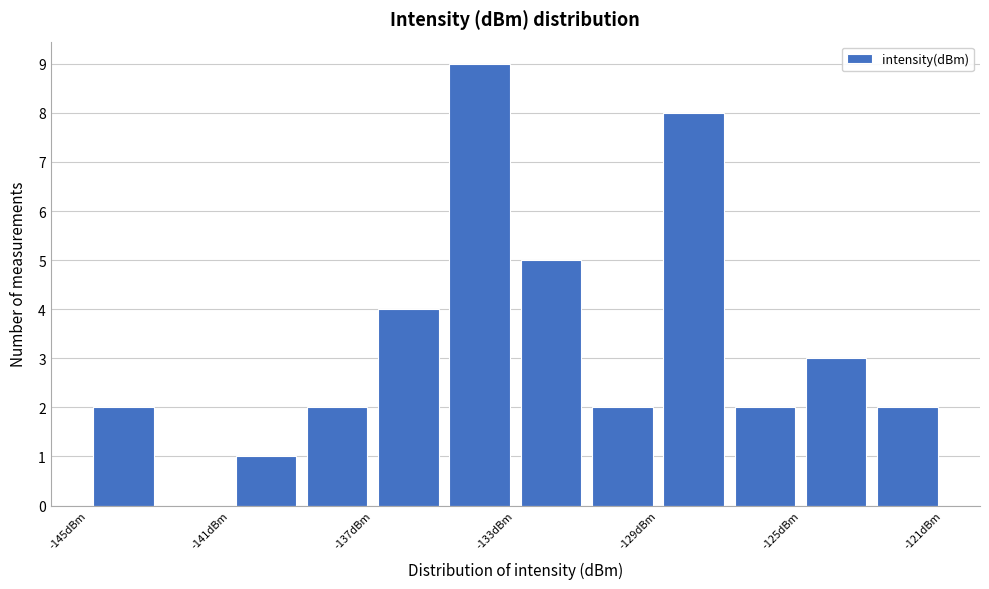

Reading left to right, list every bar in this chart as the range it spans on the x-axis followed by its height. The values are not printed on the chart, so give them approximately, as read against the axis.

-145 to -143: 2
-143 to -141: 0
-141 to -139: 1
-139 to -137: 2
-137 to -135: 4
-135 to -133: 9
-133 to -131: 5
-131 to -129: 2
-129 to -127: 8
-127 to -125: 2
-125 to -123: 3
-123 to -121: 2